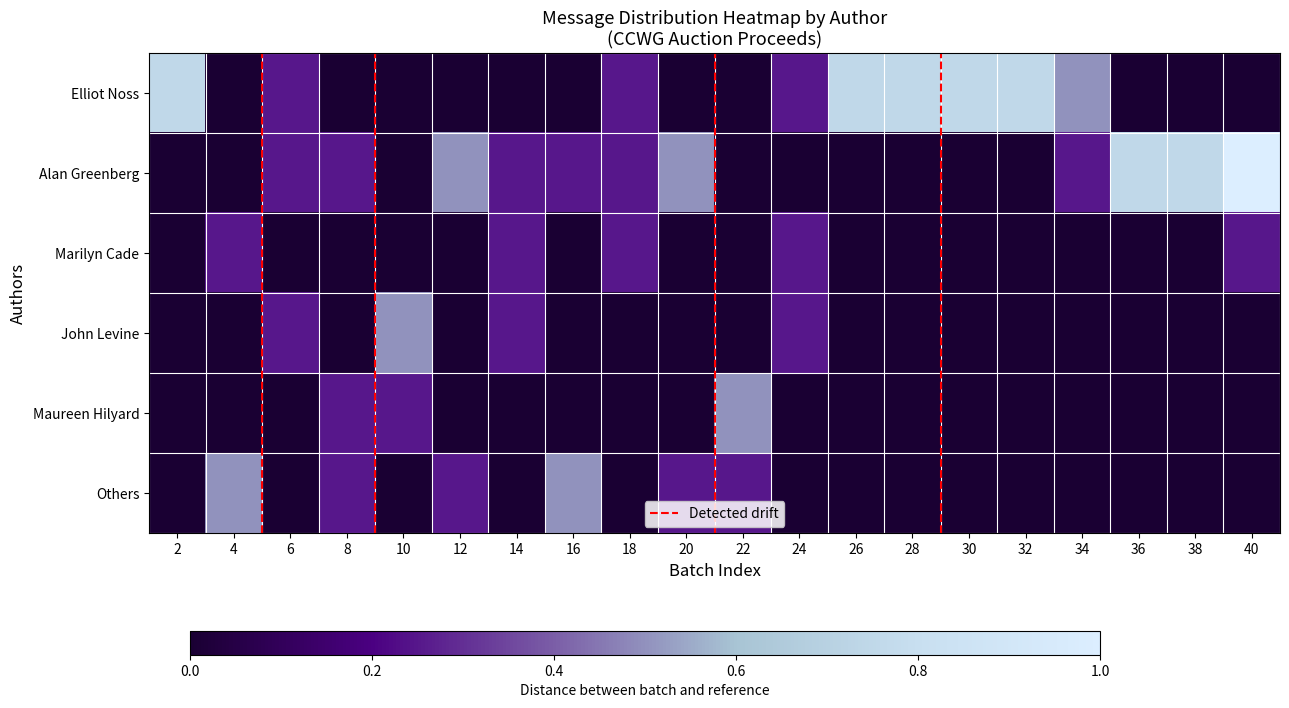

At how many categories does at least one series exceed 0?

20